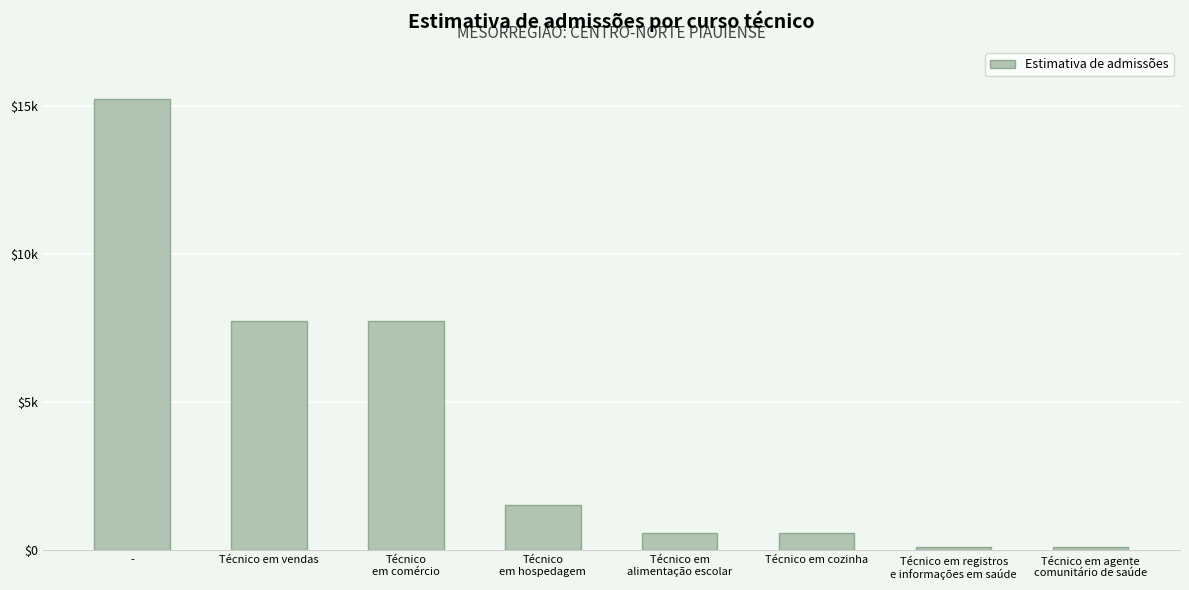

Reading left to right, transcribe all the data shown in this chart.

-=15256.0	Técnico em vendas=7756.7	Técnico
em comércio=7756.7	Técnico
em hospedagem=1519.7	Técnico em
alimentação escolar=581.5	Técnico em cozinha=581.5	Técnico em registros
e informações em saúde=111.0	Técnico em agente
comunitário de saúde=111.0